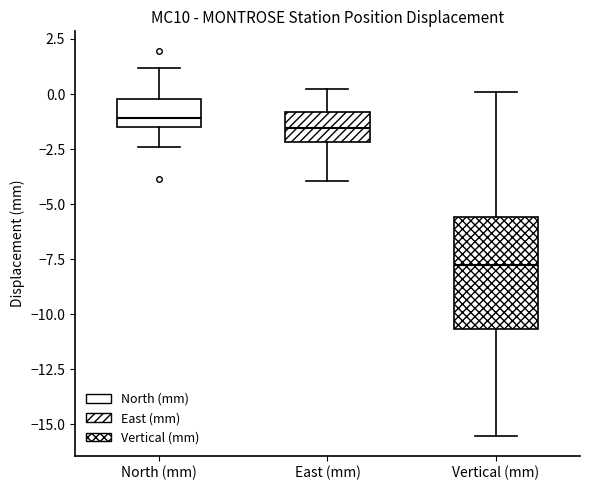

Reading left to right, read every box against the y-axis: the position of its median line, the range the box covers, and the ends of its whiskers. The values are not printed on the chart, so give them approximately, as read against the axis.

North (mm): median -1.0, box -1.5 to 0.0, whiskers -2.5 to 1.0
East (mm): median -1.5, box -2.0 to -1.0, whiskers -4.0 to 0.0
Vertical (mm): median -8.0, box -10.5 to -5.5, whiskers -15.5 to 0.0